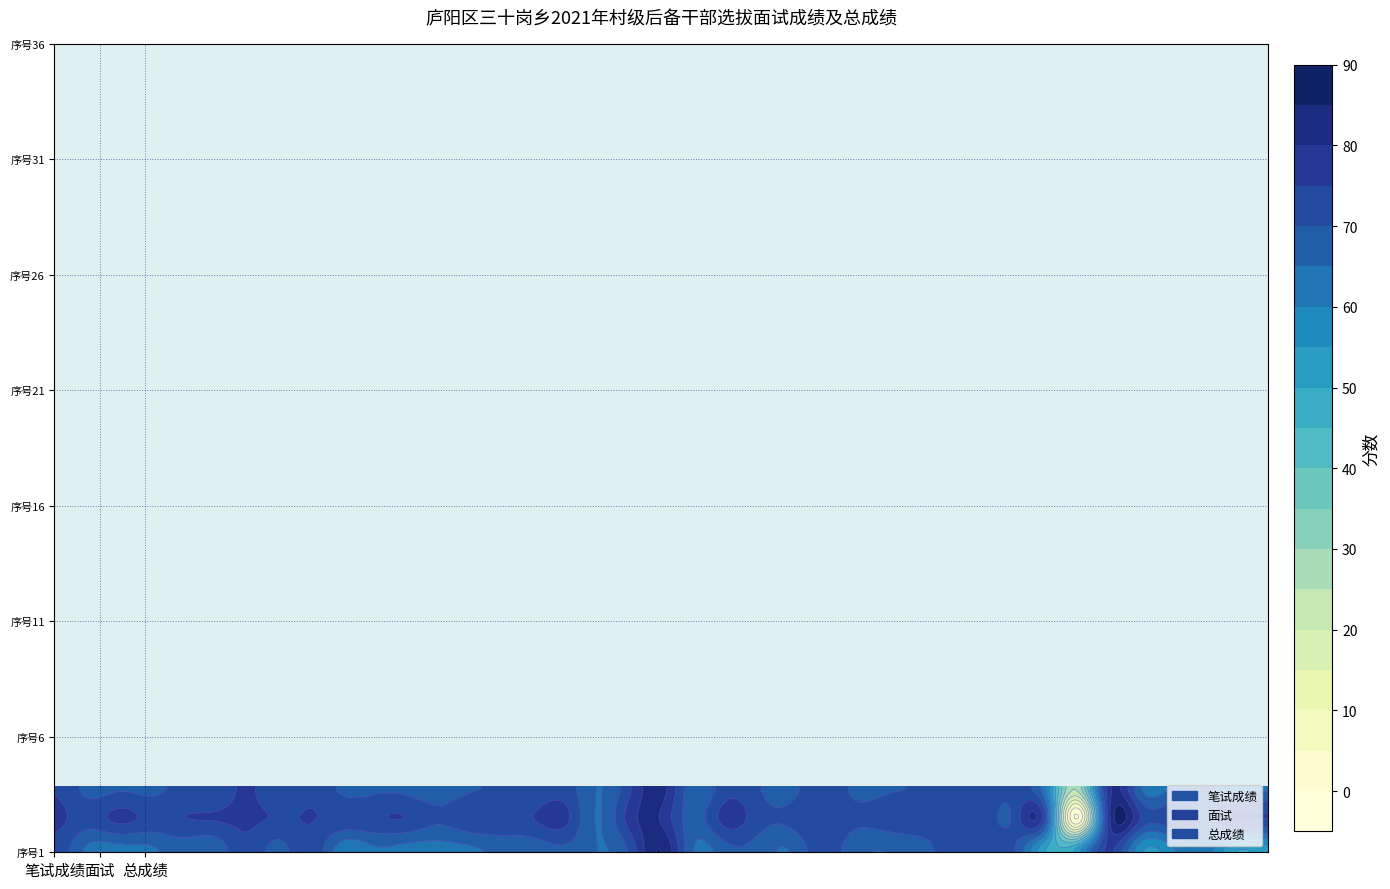

Reading right to left, list all the values displayed in this chart.

1: 74.6	76.3	73.0
2: 68.7	72.5	64.0
3: 69.5	76.1	63.0
4: 68.8	73.6	64.0
5: 70.9	74.7	67.0
6: 70.6	75.2	66.0
7: 75.9	75.8	74.0
8: 71.3	74.6	68.0
9: 74.5	75.1	74.0
10: 68.9	73.8	62.0
11: 69.1	74.2	64.0
12: 68.8	74.7	63.0
13: 67.4	70.9	63.0
14: 69.5	73.9	64.0
15: 70.2	74.3	66.0
16: 70.9	74.9	67.0
17: 72.6	76.3	69.0
18: 64.9	64.8	65.0
19: 74.1	77.2	71.0
20: 82.2	79.4	85.0
21: 66.3	67.5	65.0
22: 72.9	76.8	68.0
23: 70.7	72.4	68.0
24: 68.1	71.2	65.0
25: 73.9	74.8	73.0
26: 69.2	71.4	67.0
27: 69.3	72.6	65.0
28: 70.3	73.6	67.0
29: 72.5	72.0	72.0
30: 73.5	73.9	72.0
31: 70.9	70.8	71.0
32: 61.0	71.0	50.0
33: 26.0	0.0	52.0
34: 77.8	77.7	76.0
35: 65.2	74.5	56.0
36: 65.9	72.9	59.0
37: 66.4	69.8	63.0
38: 63.0	74.9	50.0
39: 64.3	74.7	52.0